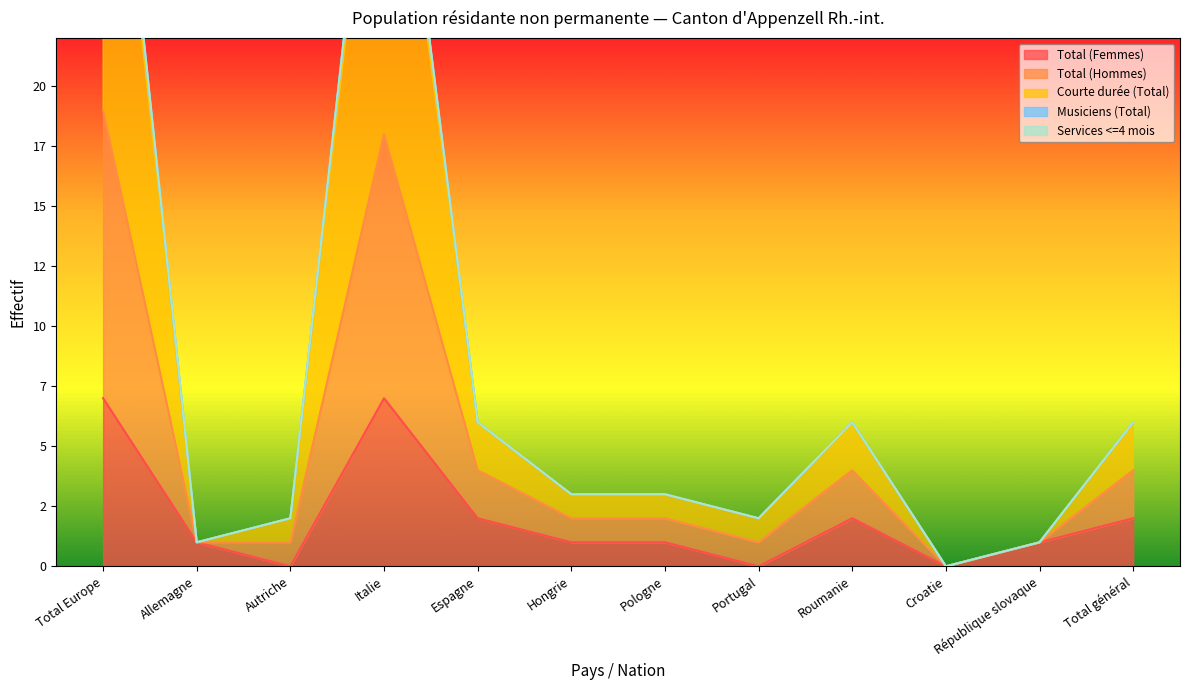

True or false: Total (Hommes) and Total (Femmes) cross at least once.

False